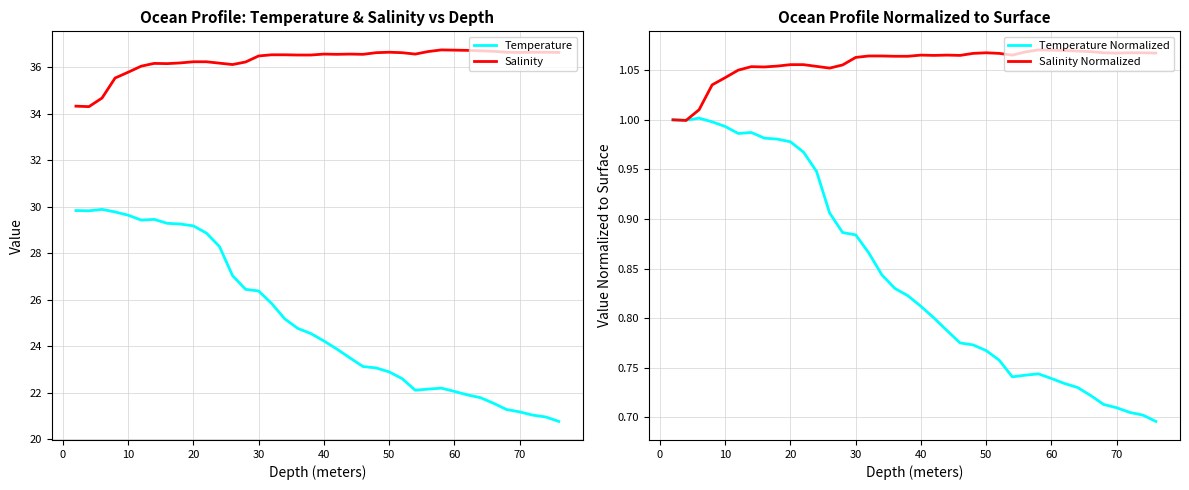

How many data points in Salinity Normalized are less than 1?

1